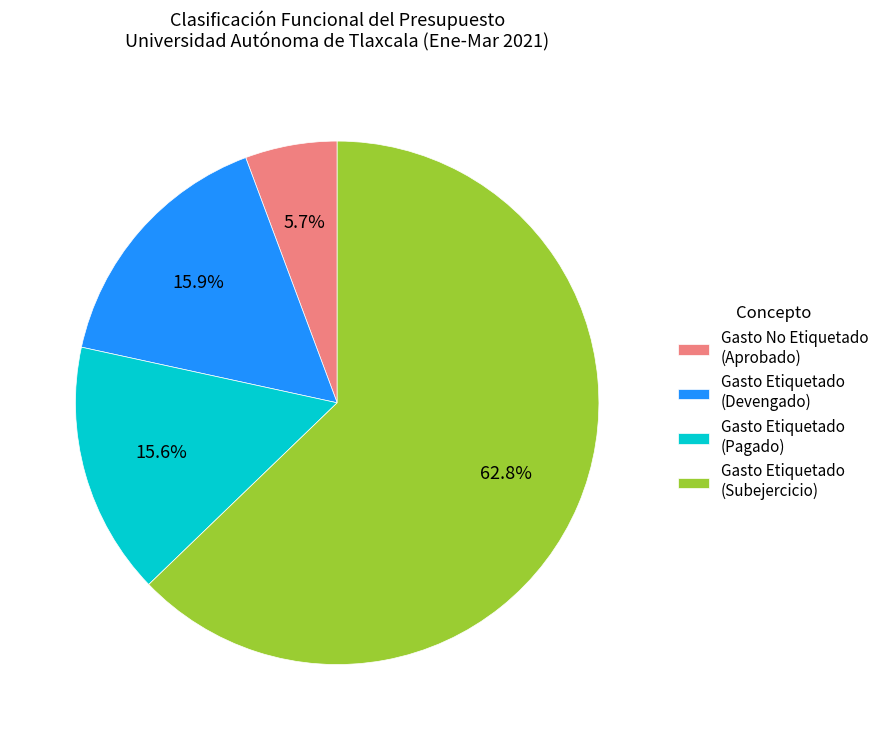

To the nearest percent, what is the average slice percentage?

25%